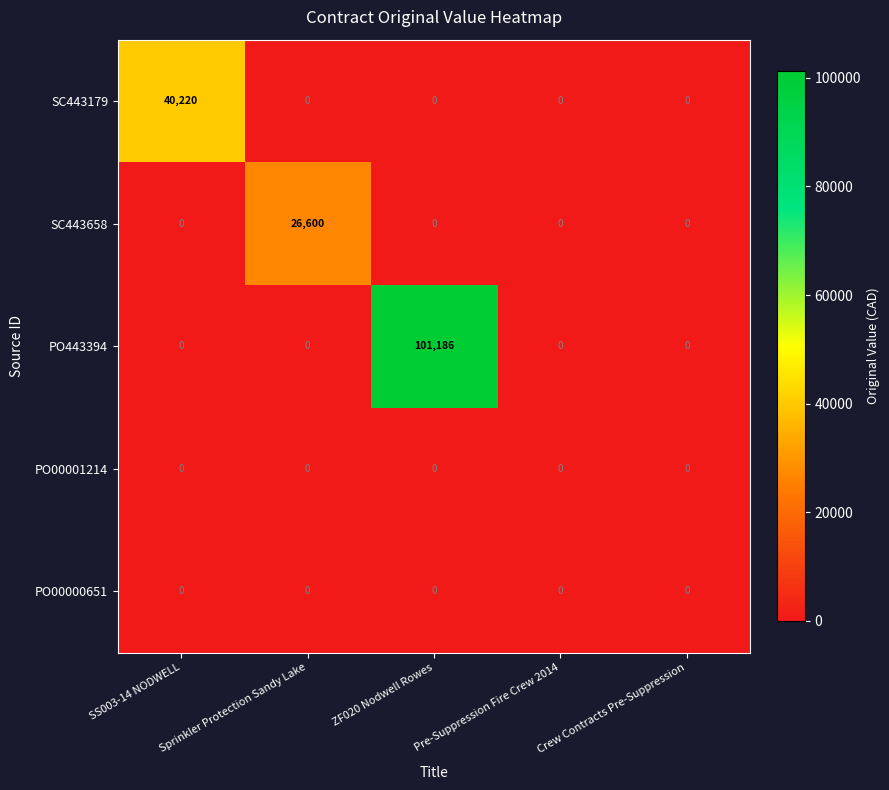

What is the spread (max minus min) of values at ZF020 Nodwell Rowes?

101186